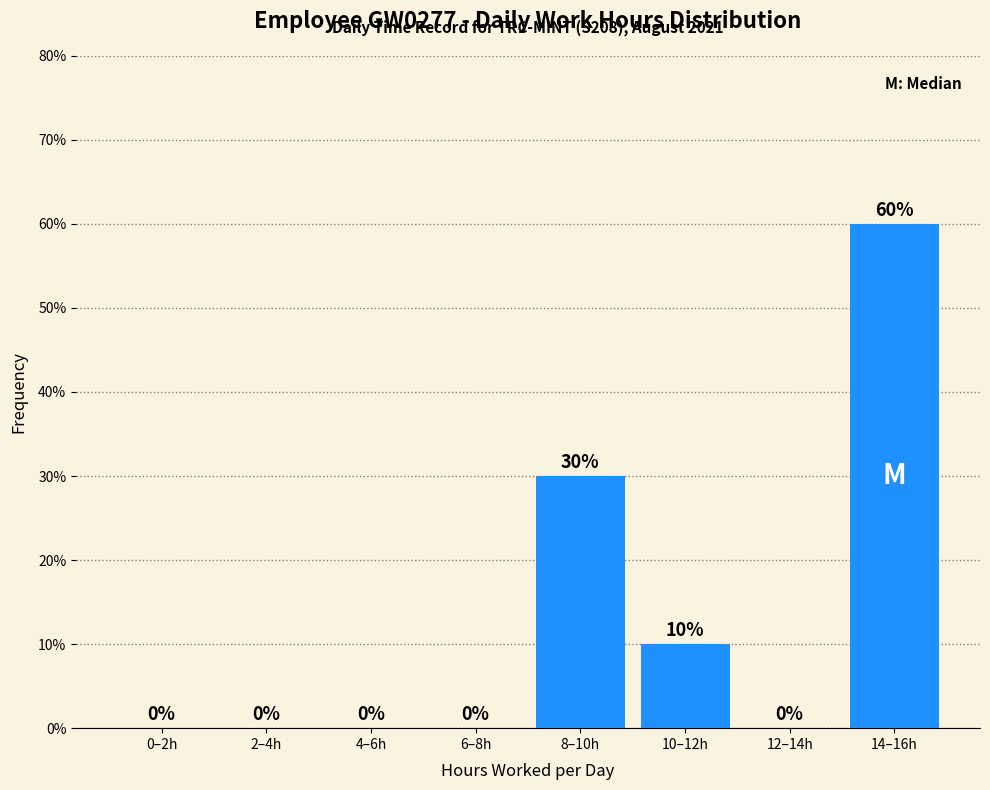

Reading left to right, transcribe all the data shown in this chart.

0–2h=0	2–4h=0	4–6h=0	6–8h=0	8–10h=30	10–12h=10	12–14h=0	14–16h=60